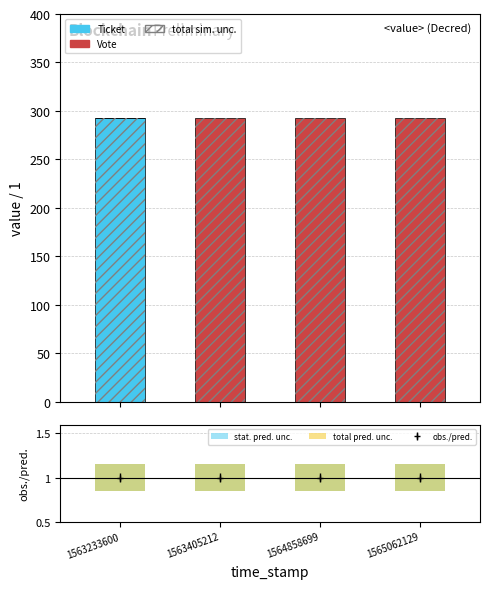

The value of Ticket at 1563405212 is 194.7. True or false?

False